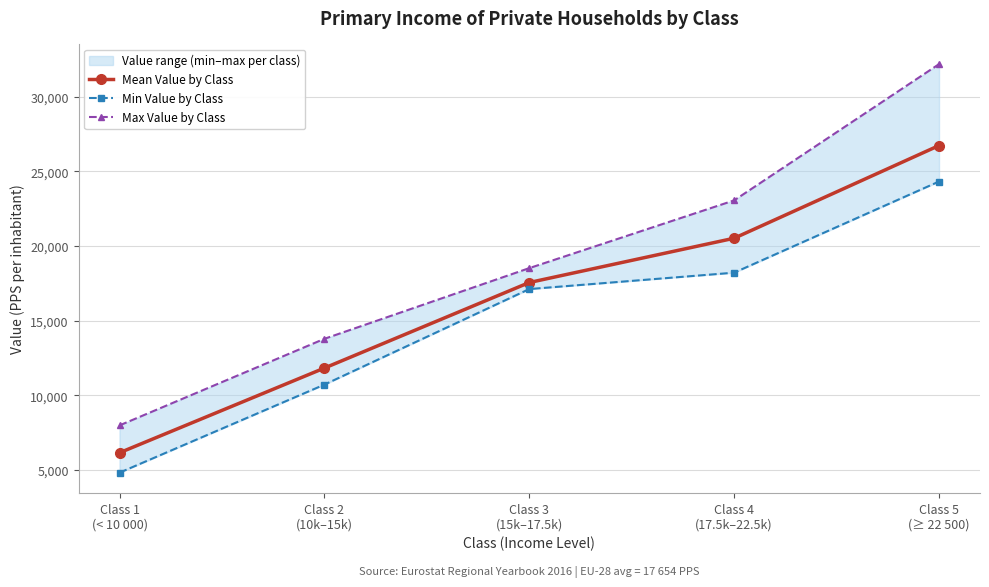

The Min Value by Class series shows 17122.4 at Class 3
(15k–17.5k). True or false?

True